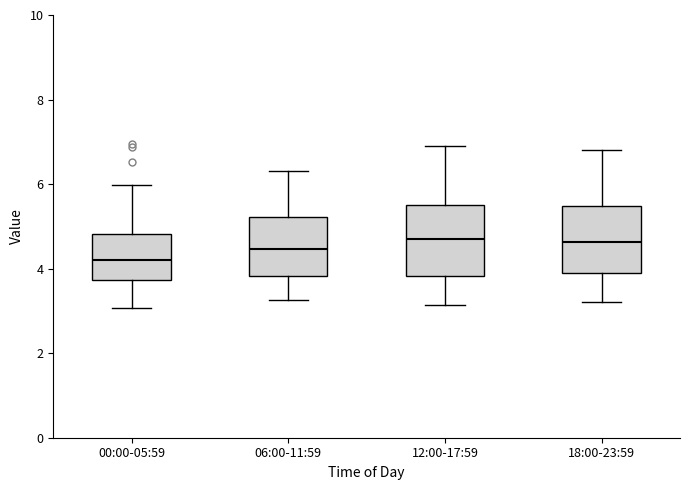

Reading left to right, read every box against the y-axis: the position of its median line, the range the box covers, and the ends of its whiskers. The values are not printed on the chart, so give them approximately, as read against the axis.

00:00-05:59: median 4.2, box 3.8 to 4.8, whiskers 3.0 to 6.0
06:00-11:59: median 4.4, box 3.8 to 5.2, whiskers 3.2 to 6.4
12:00-17:59: median 4.8, box 3.8 to 5.6, whiskers 3.2 to 7.0
18:00-23:59: median 4.6, box 3.8 to 5.4, whiskers 3.2 to 6.8